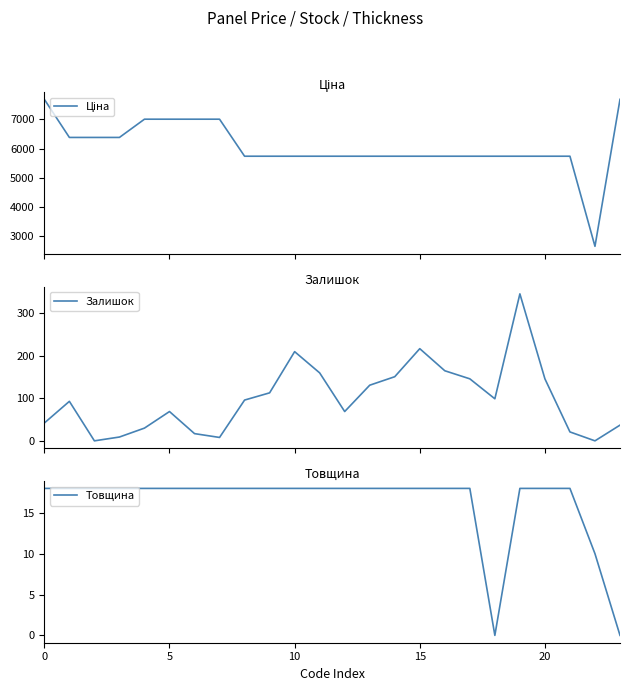

The Залишок series shows 124.2 at 5. True or false?

False